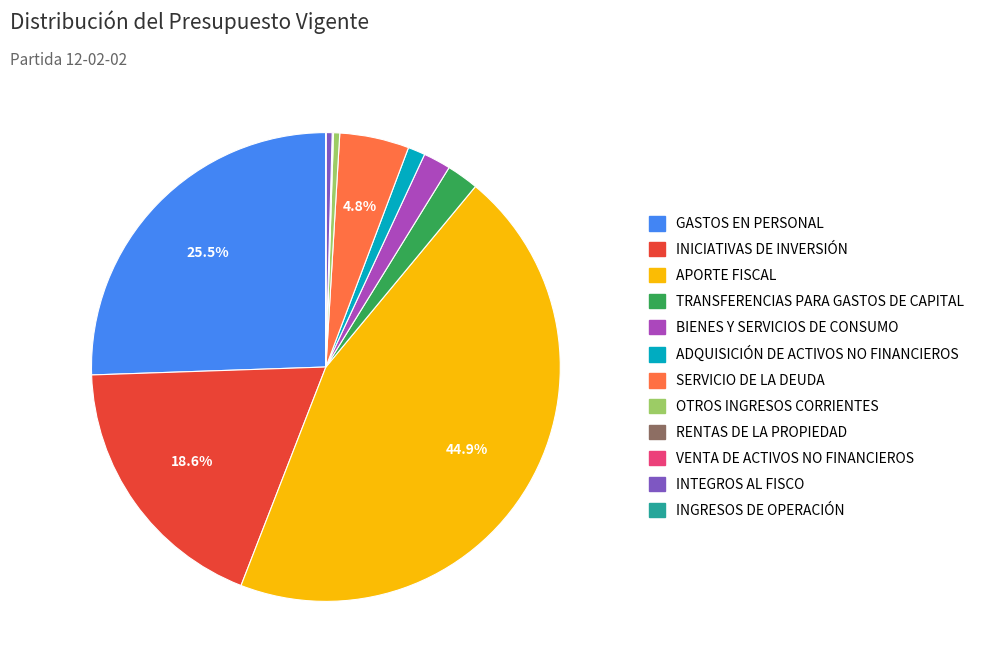

Does TRANSFERENCIAS PARA GASTOS DE CAPITAL represent more than half of the total?

No